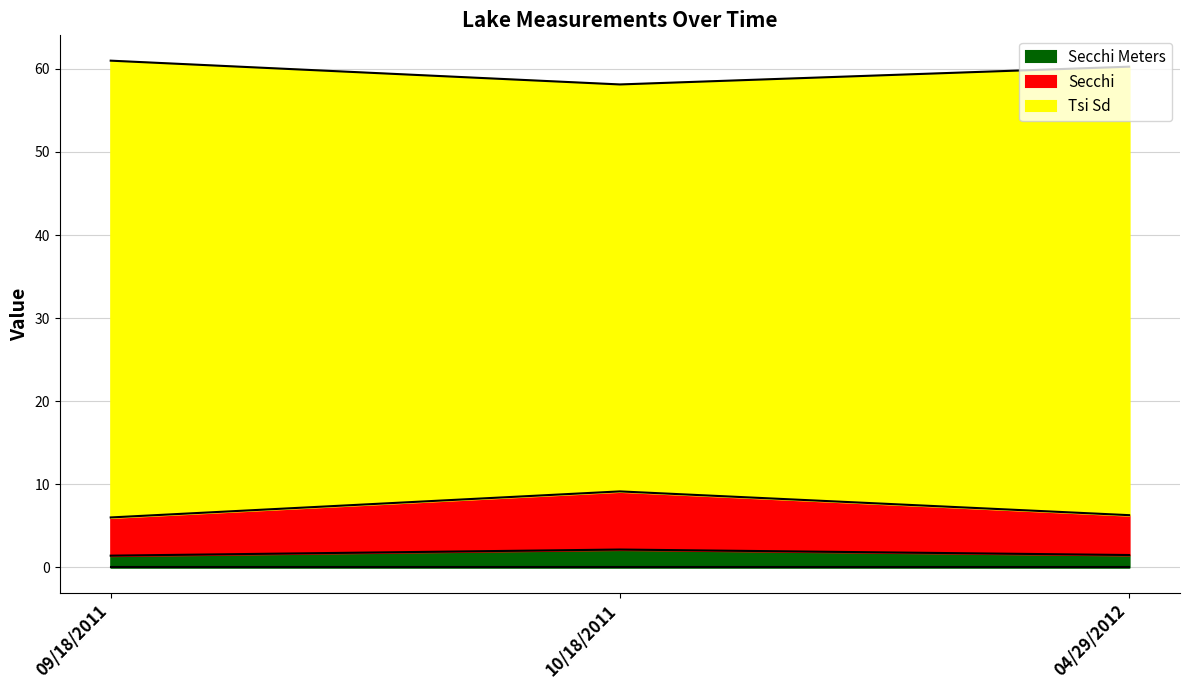

What is the sum of the Secchi Meters values at 09/18/2011 and 10/18/2011?

3.5